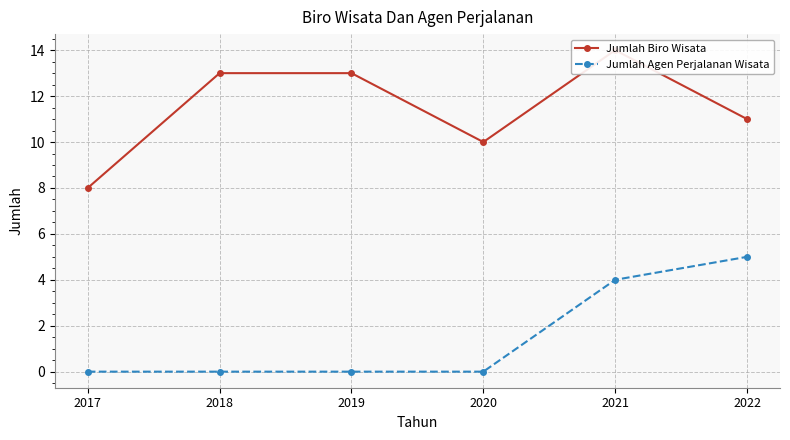

What are all the series names shown in the legend?

Jumlah Biro Wisata, Jumlah Agen Perjalanan Wisata